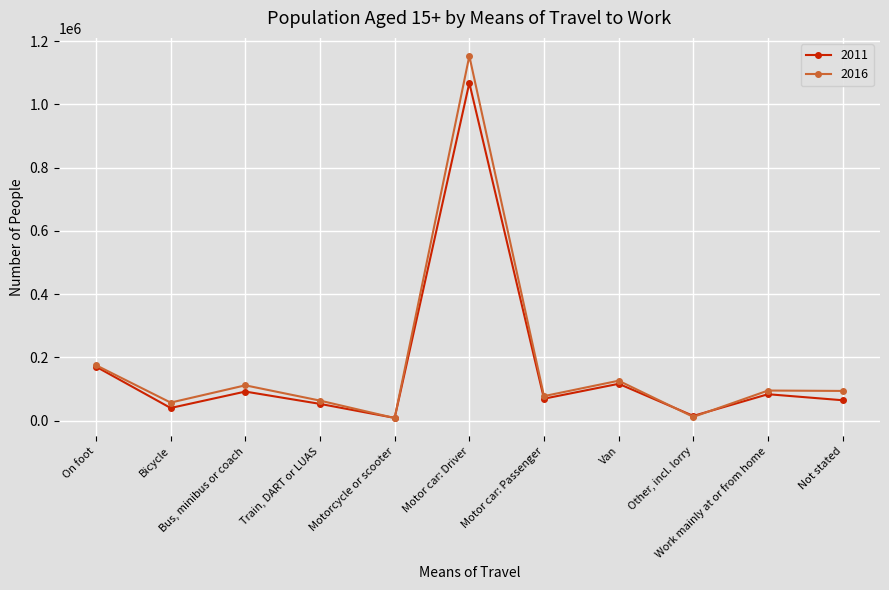

How many data points in 2011 are less than 69164?

5